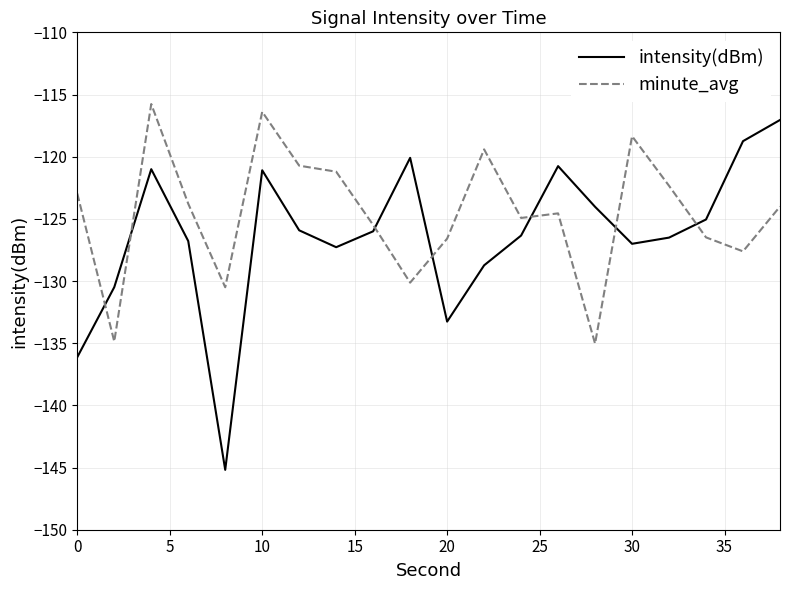

Rank the series by their average value, from highest to lowest.

minute_avg, intensity(dBm)